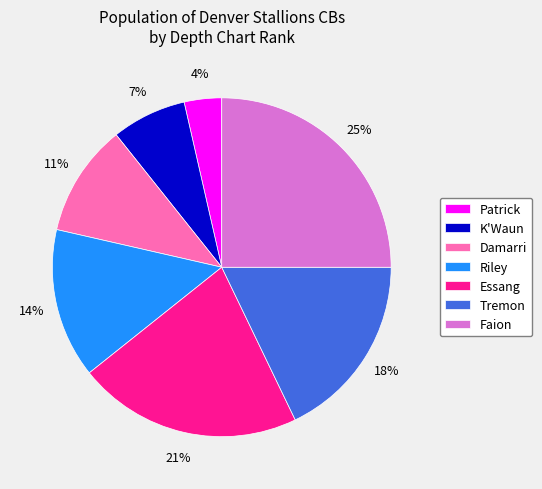

To the nearest percent, what portion does Damarri represent?

11%